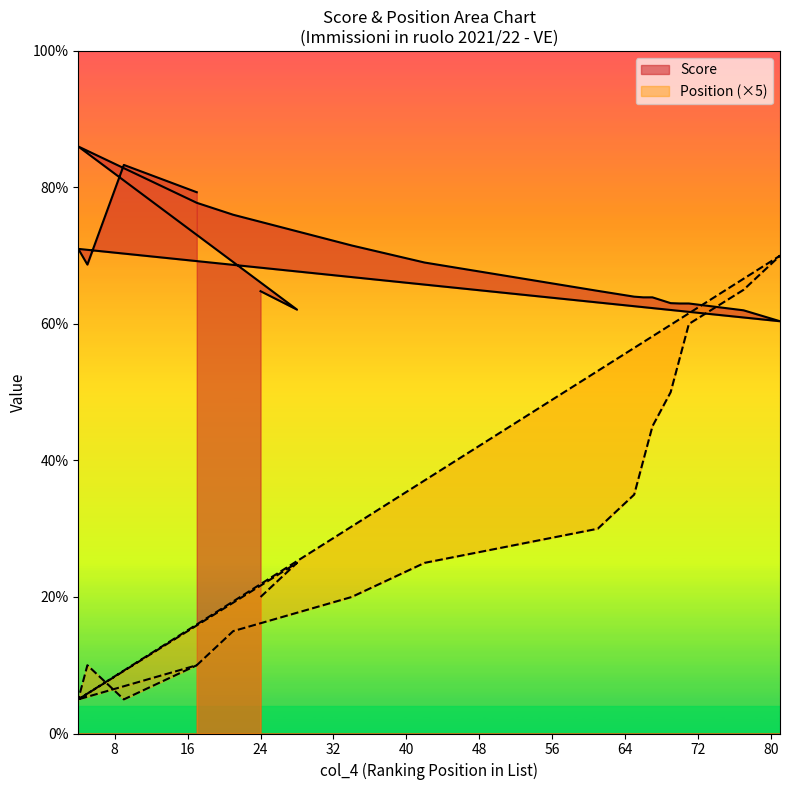

How many interior local valleys does the Score series have?

3